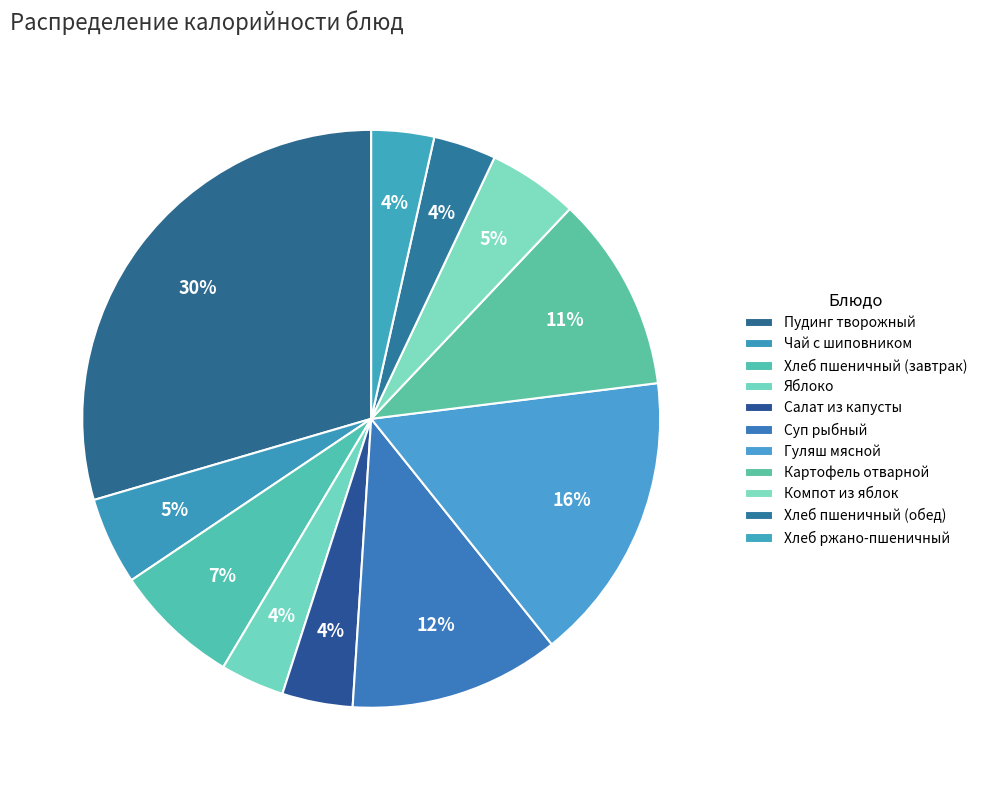

The Гуляш мясной slice represents 16% of the pie. True or false?

True